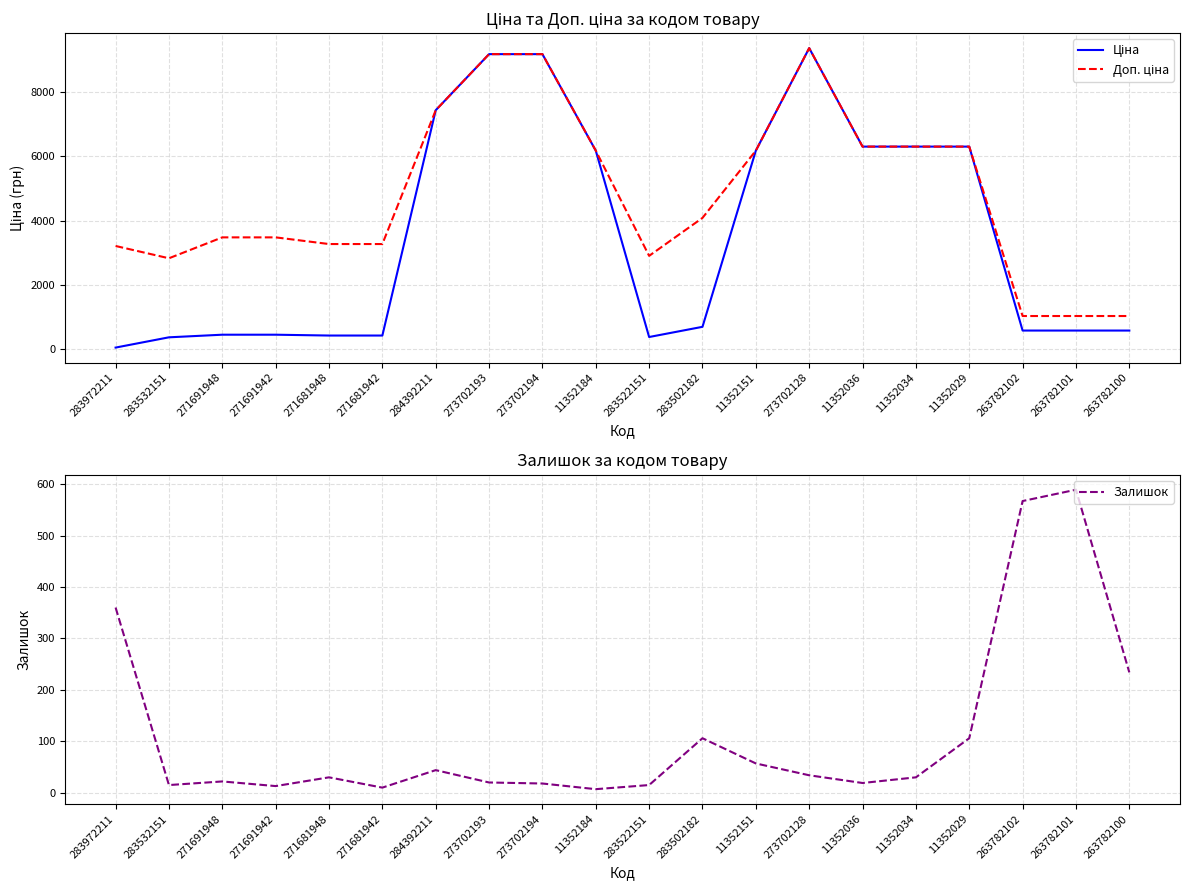

What is the smallest value displayed?

7.0